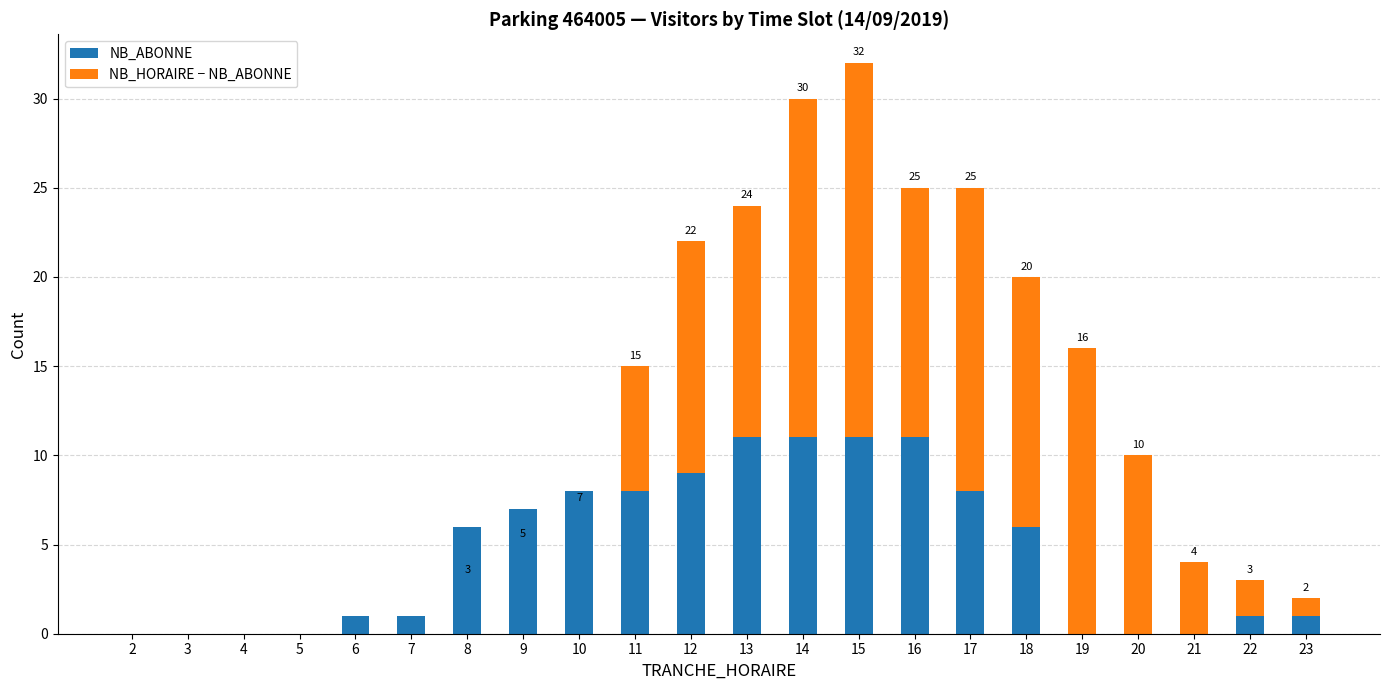

Does the chart contain stacked bars?

Yes